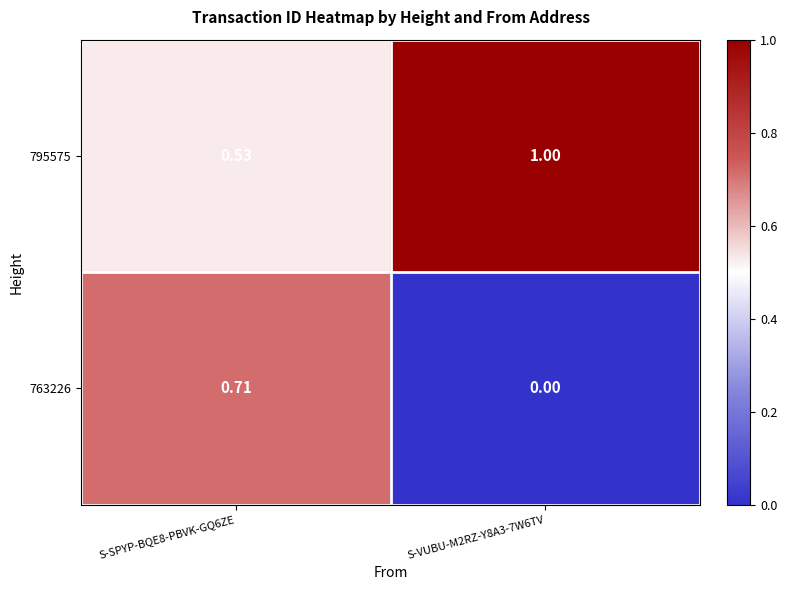

Is the value of 763226 at S-VUBU-M2RZ-Y8A3-7W6TV greater than the value of 795575 at S-VUBU-M2RZ-Y8A3-7W6TV?

No